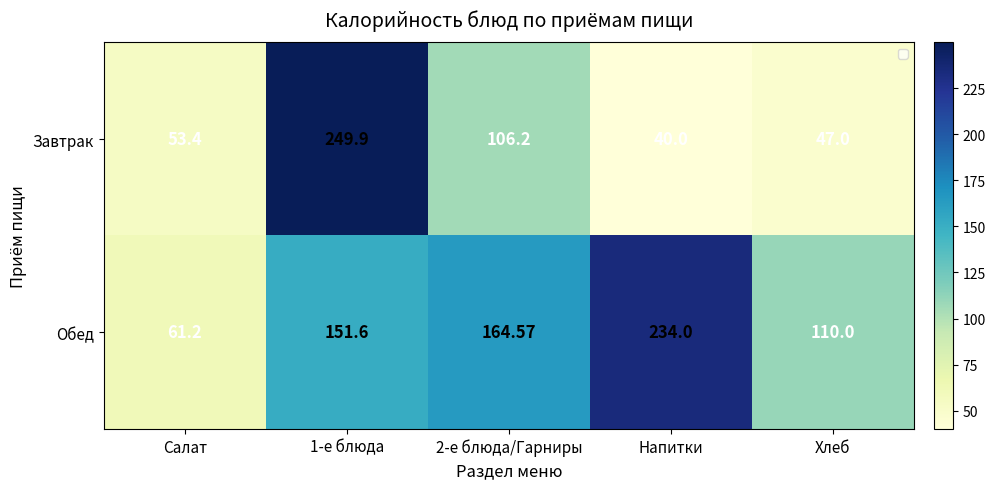

Which series has the largest total across all categories?

Обед